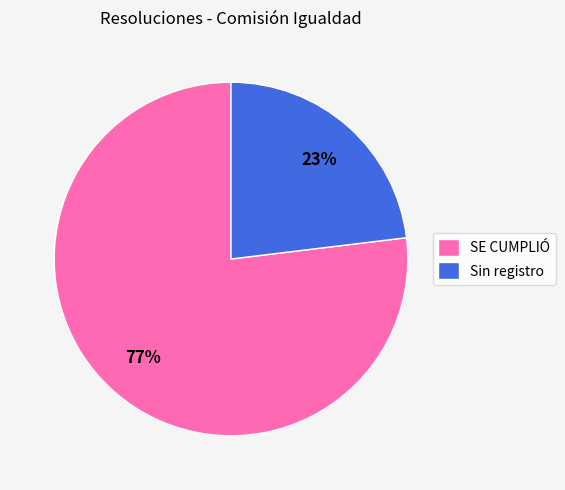

Is Sin registro the majority of the pie?

No